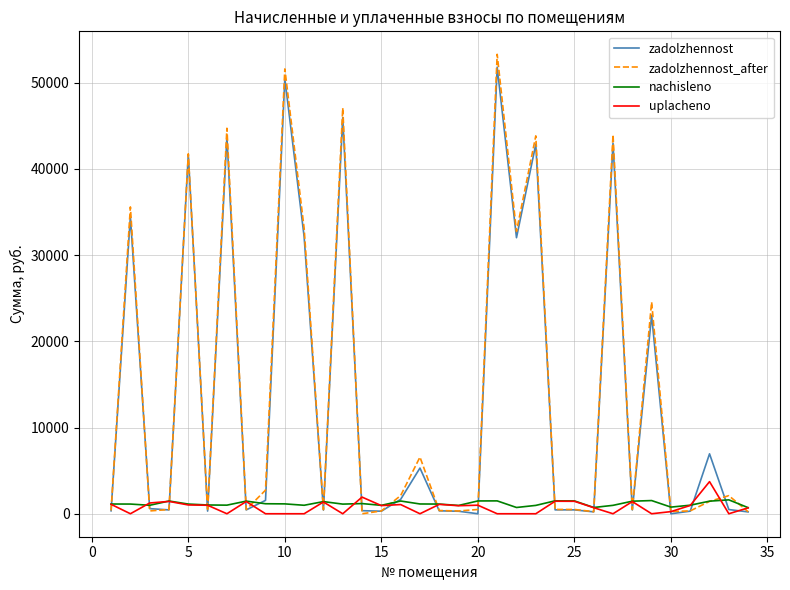

Which series has the widest spread of values?

zadolzhennost_after